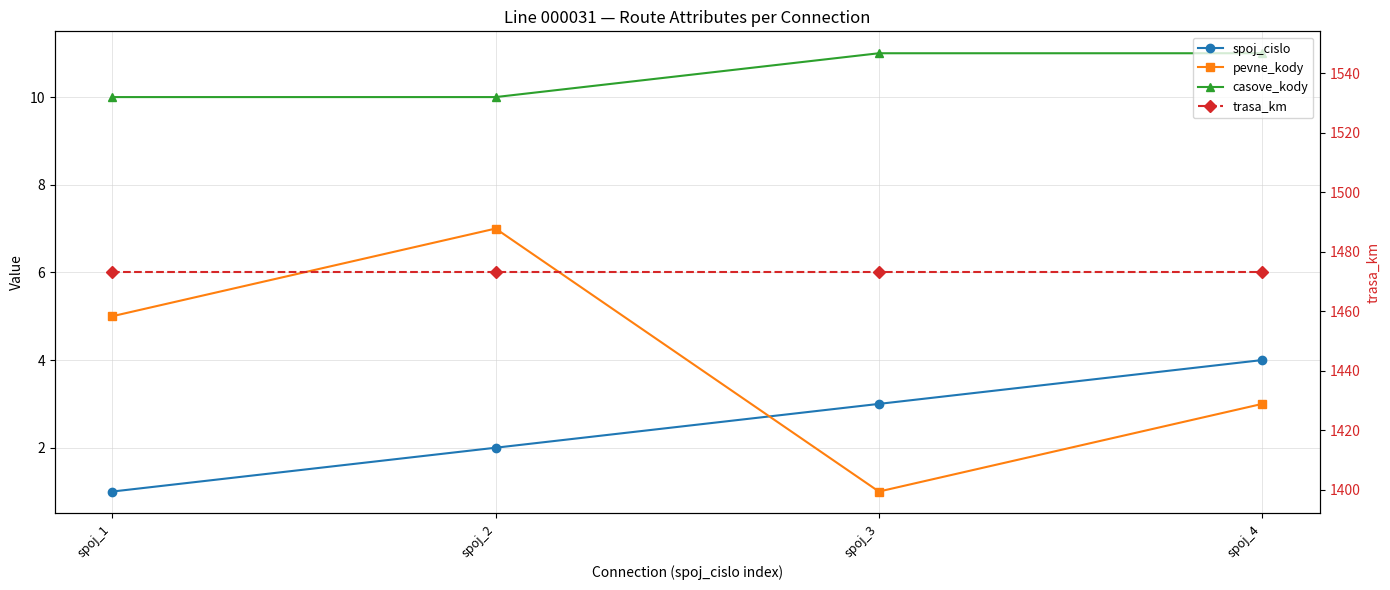

Where does the spoj_cislo series first go above 3?

spoj_4